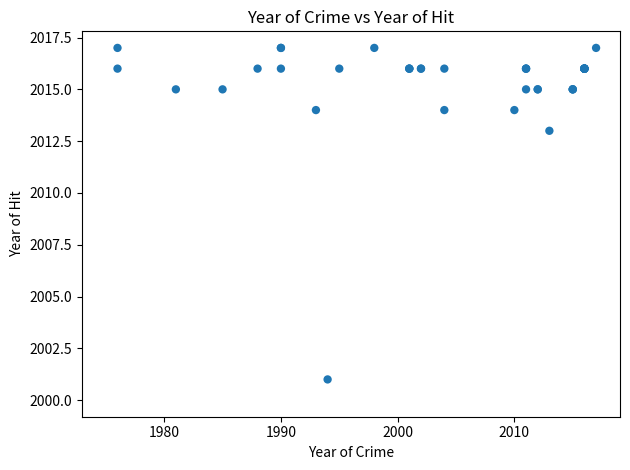

What Y value in the scatter plot is closest to 2009?

2013